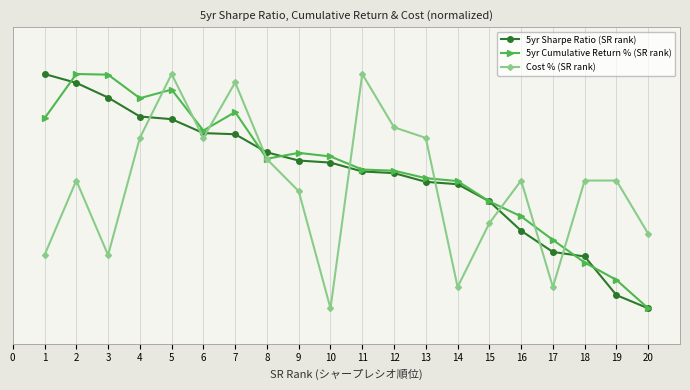

Is this an area chart (filled region under the line)?

No